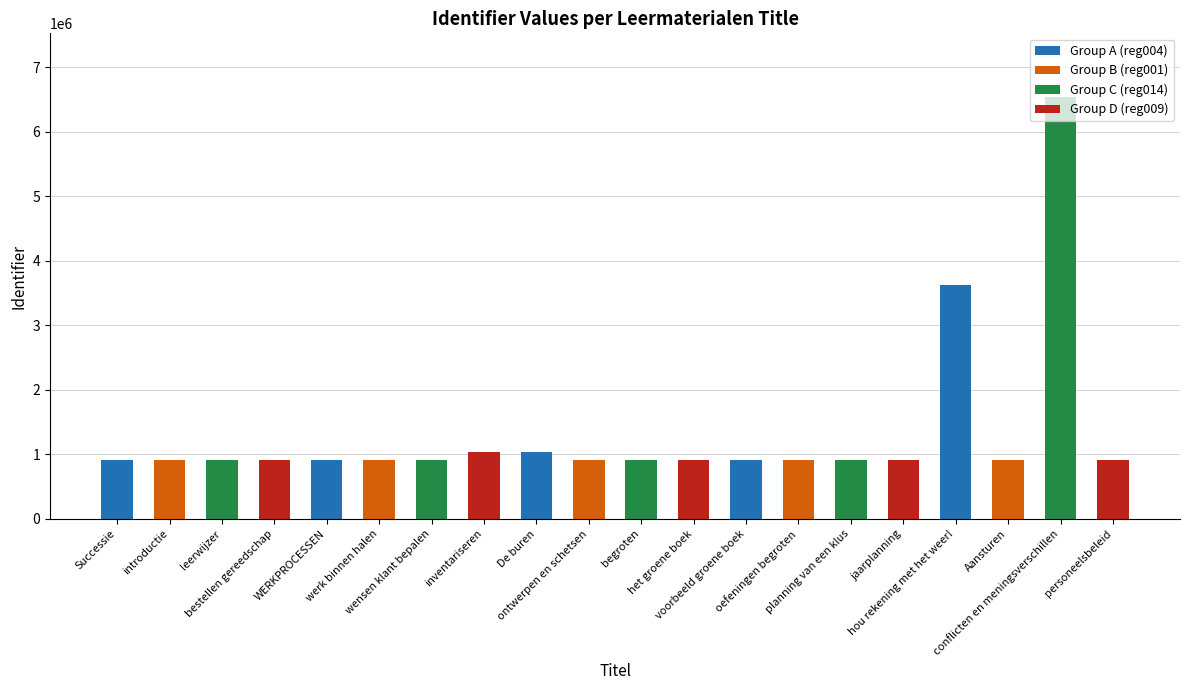

What is the difference between the values at hou rekening met het weer! and oefeningen begroten?

2721380